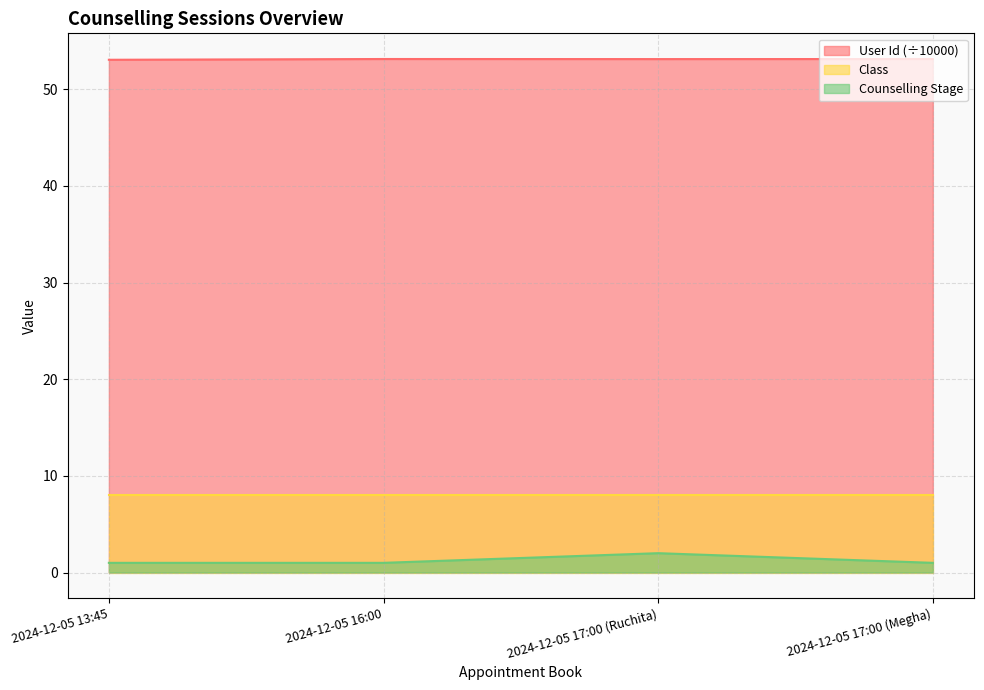

Which series has the largest total across all categories?

User Id (÷10000)